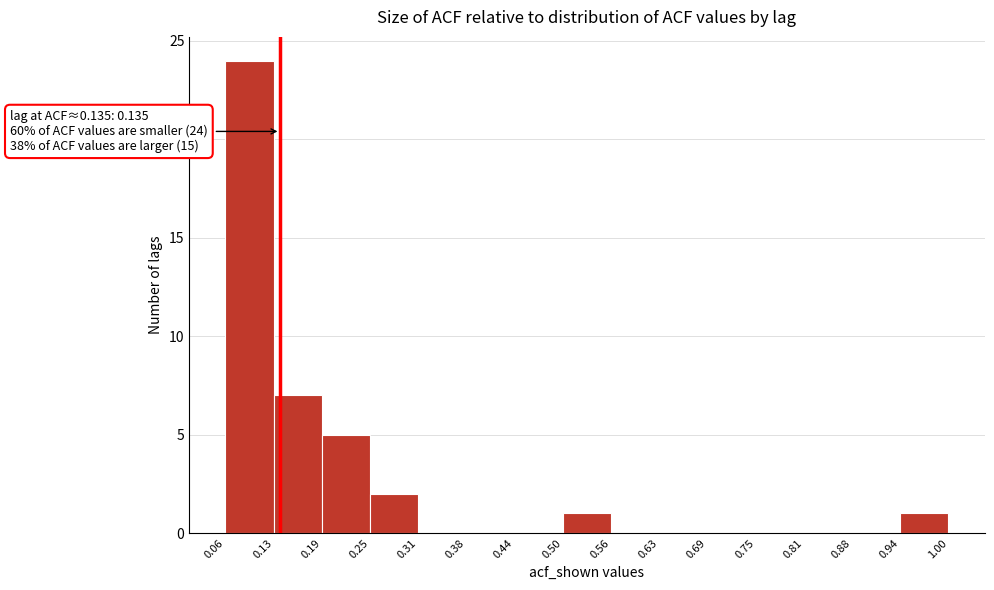

Which range on the x-axis has the tallest bar?

0.06 to 0.13